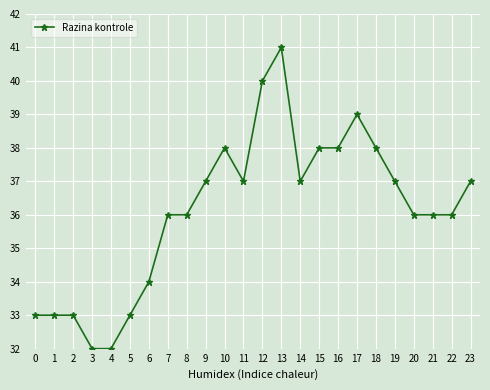

How many data points does each series have?

24